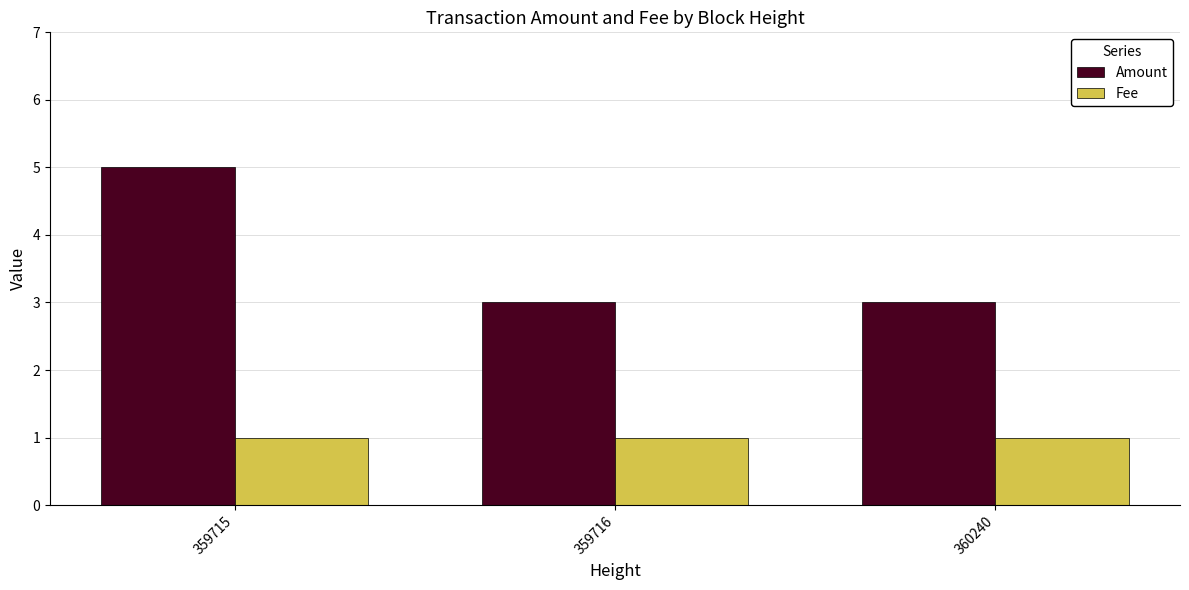

Which series has the largest range (max minus min)?

Amount